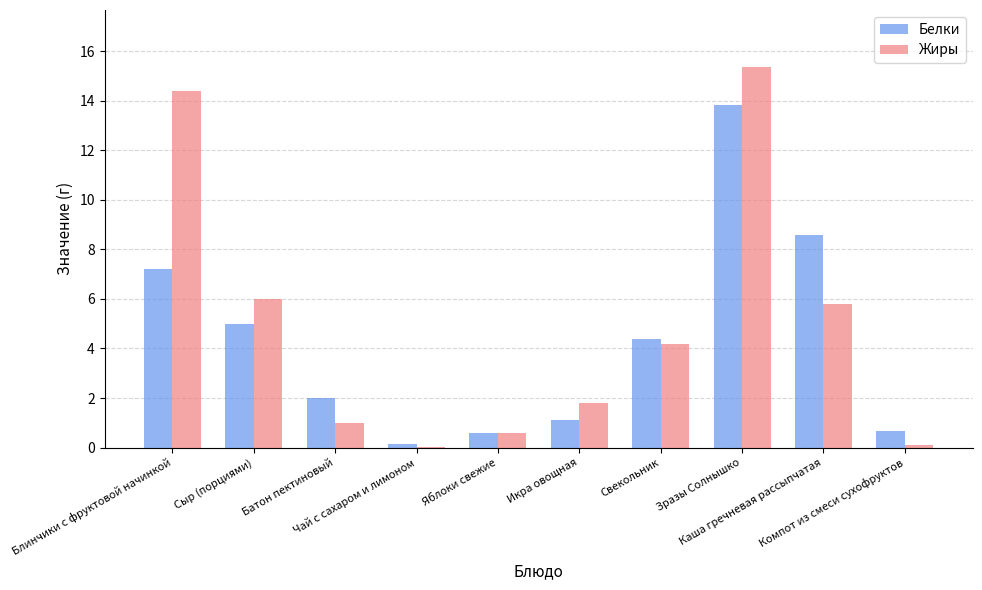

What is the maximum value for Белки?

13.8